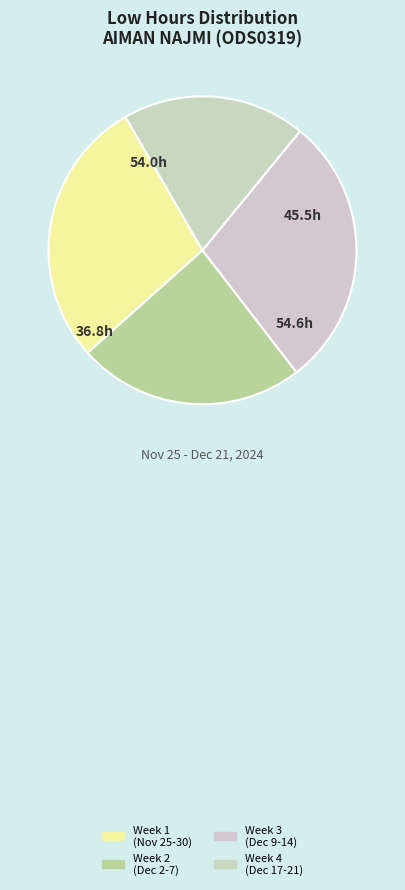

How many slices are in this pie chart?

4